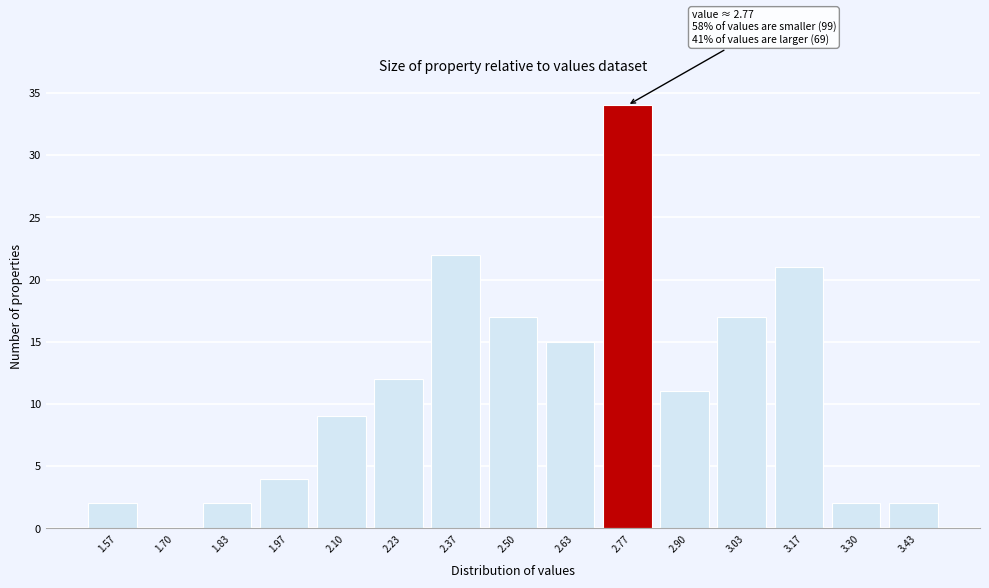

Which range on the x-axis has the tallest bar?

2.70 to 2.84